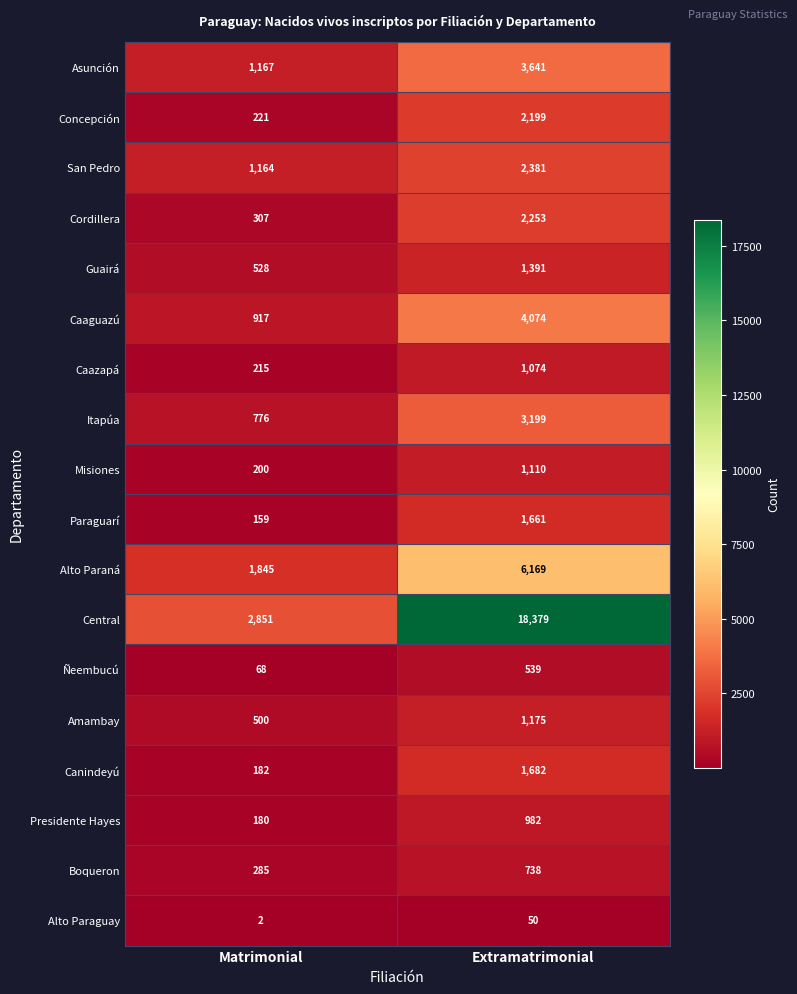

What is the difference between the maximum and minimum values in the Boqueron series?

453